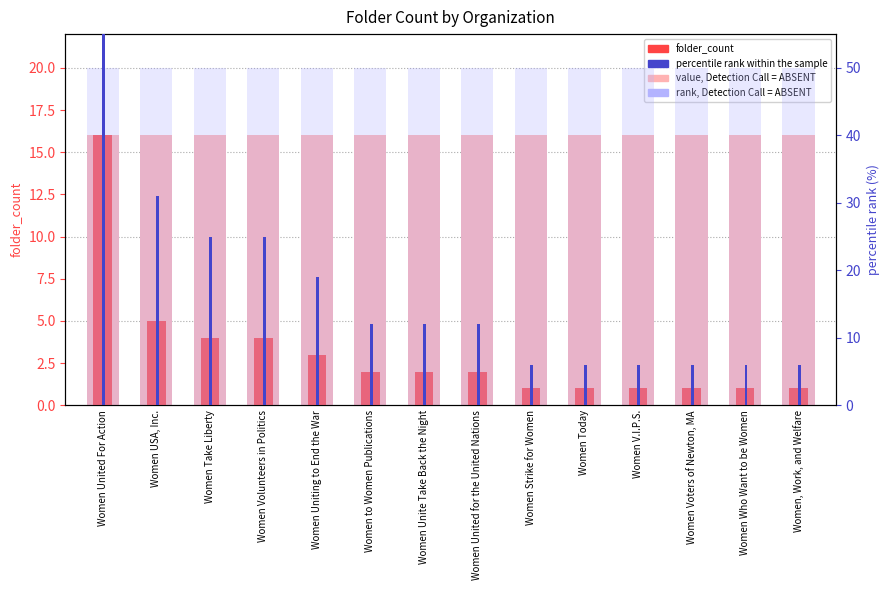

Reading left to right, transcribe all the data shown in this chart.

folder_count: 16	5	4	4	3	2	2	2	1	1	1	1	1	1
value, Detection Call = ABSENT: 16	16	16	16	16	16	16	16	16	16	16	16	16	16
percentile rank within the sample: 100	31	25	25	19	12	12	12	6	6	6	6	6	6
rank, Detection Call = ABSENT: 50	50	50	50	50	50	50	50	50	50	50	50	50	50